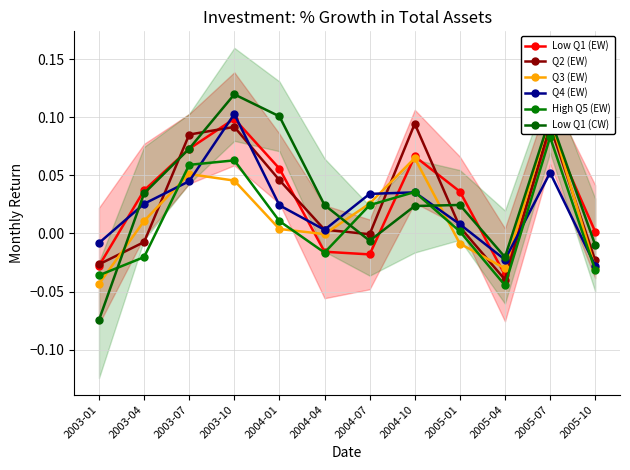

Reading left to right, transcribe all the data shown in this chart.

Low Q1 (EW): 2003-01=-0.0	2003-04=0.0	2003-07=0.1	2003-10=0.1	2004-01=0.1	2004-04=-0.0	2004-07=-0.0	2004-10=0.1	2005-01=0.0	2005-04=-0.0	2005-07=0.1	2005-10=0.0
Q2 (EW): 2003-01=-0.0	2003-04=-0.0	2003-07=0.1	2003-10=0.1	2004-01=0.0	2004-04=0.0	2004-07=-0.0	2004-10=0.1	2005-01=0.0	2005-04=-0.0	2005-07=0.1	2005-10=-0.0
Q3 (EW): 2003-01=-0.0	2003-04=0.0	2003-07=0.1	2003-10=0.0	2004-01=0.0	2004-04=-0.0	2004-07=0.0	2004-10=0.1	2005-01=-0.0	2005-04=-0.0	2005-07=0.1	2005-10=-0.0
Q4 (EW): 2003-01=-0.0	2003-04=0.0	2003-07=0.0	2003-10=0.1	2004-01=0.0	2004-04=0.0	2004-07=0.0	2004-10=0.0	2005-01=0.0	2005-04=-0.0	2005-07=0.1	2005-10=-0.0
High Q5 (EW): 2003-01=-0.0	2003-04=-0.0	2003-07=0.1	2003-10=0.1	2004-01=0.0	2004-04=-0.0	2004-07=0.0	2004-10=0.0	2005-01=0.0	2005-04=-0.0	2005-07=0.1	2005-10=-0.0
Low Q1 (CW): 2003-01=-0.1	2003-04=0.0	2003-07=0.1	2003-10=0.1	2004-01=0.1	2004-04=0.0	2004-07=-0.0	2004-10=0.0	2005-01=0.0	2005-04=-0.0	2005-07=0.1	2005-10=-0.0